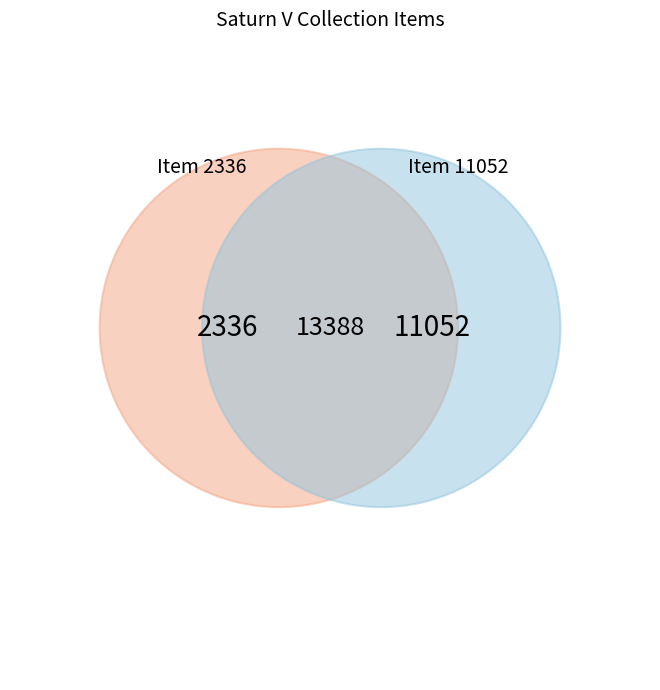

Count the number of slices in the pie.

2